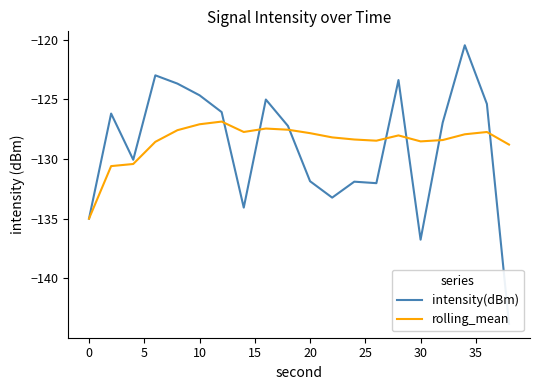

What is the lowest value of the rolling_mean series?

-135.0